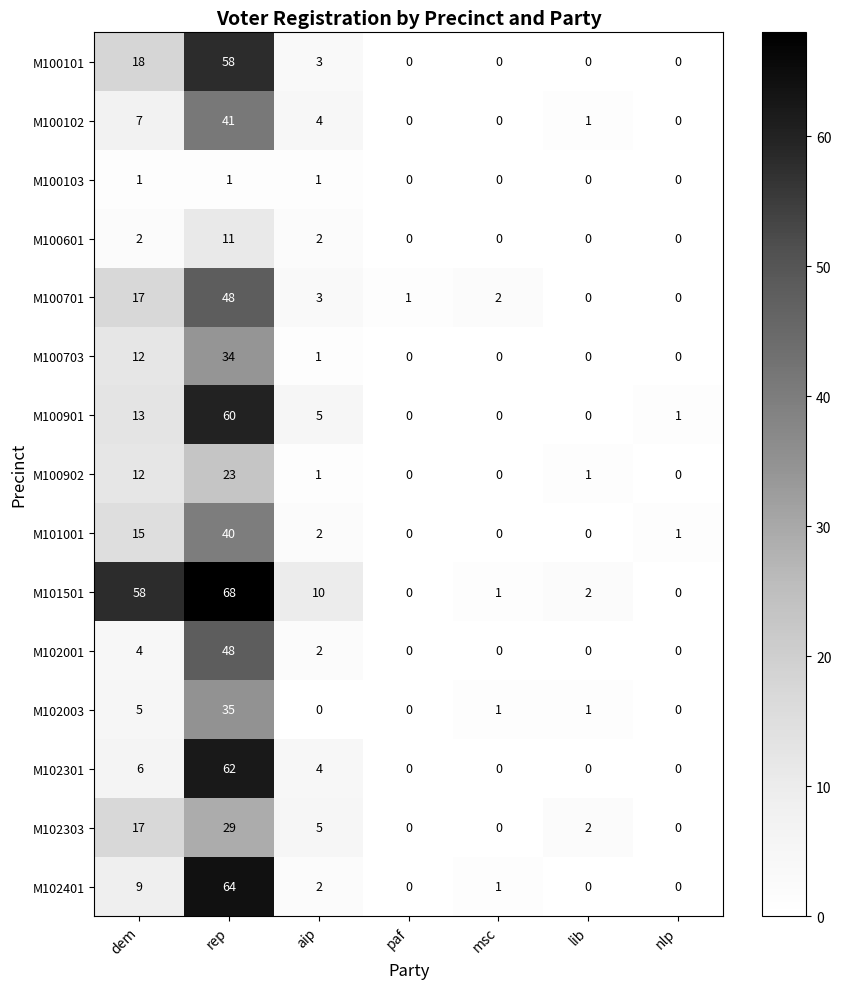

What is the spread (max minus min) of values at msc?

2